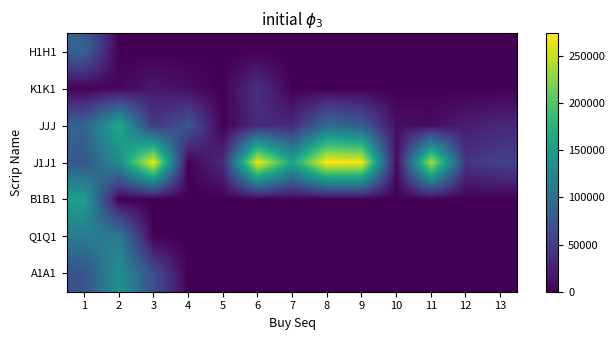

Reading left to right, transcribe all the data shown in this chart.

H1H1: 1=86602.0	2=0.0	3=0.0	4=0.0	5=0.0	6=0.0	7=0.0	8=0.0	9=0.0	10=0.0	11=0.0	12=0.0	13=0.0
K1K1: 1=1303.8	2=4600.0	3=18400.0	4=9417.4	5=47.3	6=38795.2	7=0.0	8=0.0	9=0.0	10=0.0	11=0.0	12=0.0	13=0.0
JJJ: 1=89199.1	2=166200.0	3=43929.9	4=74458.4	5=492.4	6=33017.9	7=32042.0	8=97590.0	9=79664.6	10=11014.1	11=9153.0	12=21601.1	13=30572.5
J1J1: 1=74915.5	2=131425.0	3=265546.9	4=53.1	5=32644.5	6=266950.8	7=161340.0	8=273900.0	9=268907.2	10=5949.2	11=240300.0	12=42364.9	13=53310.1
B1B1: 1=153415.7	2=0.0	3=0.0	4=0.0	5=0.0	6=0.0	7=0.0	8=0.0	9=0.0	10=0.0	11=0.0	12=0.0	13=0.0
Q1Q1: 1=113570.0	2=114420.0	3=0.0	4=0.0	5=0.0	6=0.0	7=0.0	8=0.0	9=0.0	10=0.0	11=0.0	12=0.0	13=0.0
A1A1: 1=69339.6	2=137860.0	3=66620.4	4=0.0	5=0.0	6=0.0	7=0.0	8=0.0	9=0.0	10=0.0	11=0.0	12=0.0	13=0.0